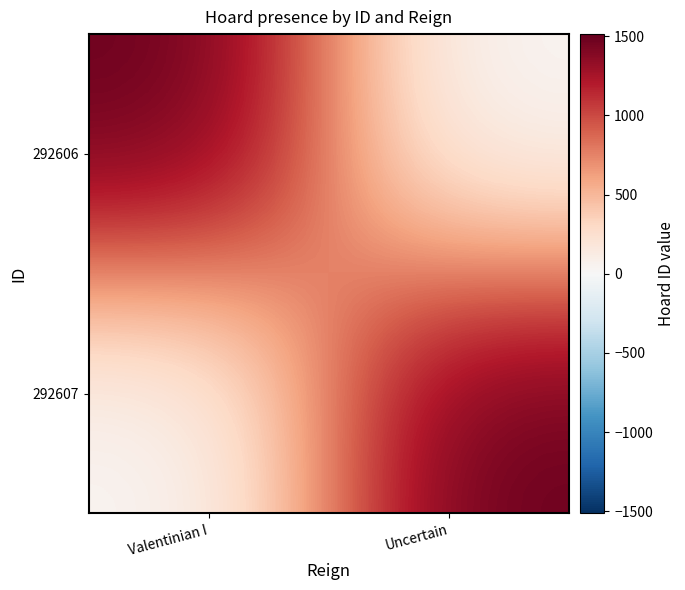

Reading left to right, transcribe all the data shown in this chart.

292606: Valentinian I=1513	Uncertain=0
292607: Valentinian I=0	Uncertain=1513